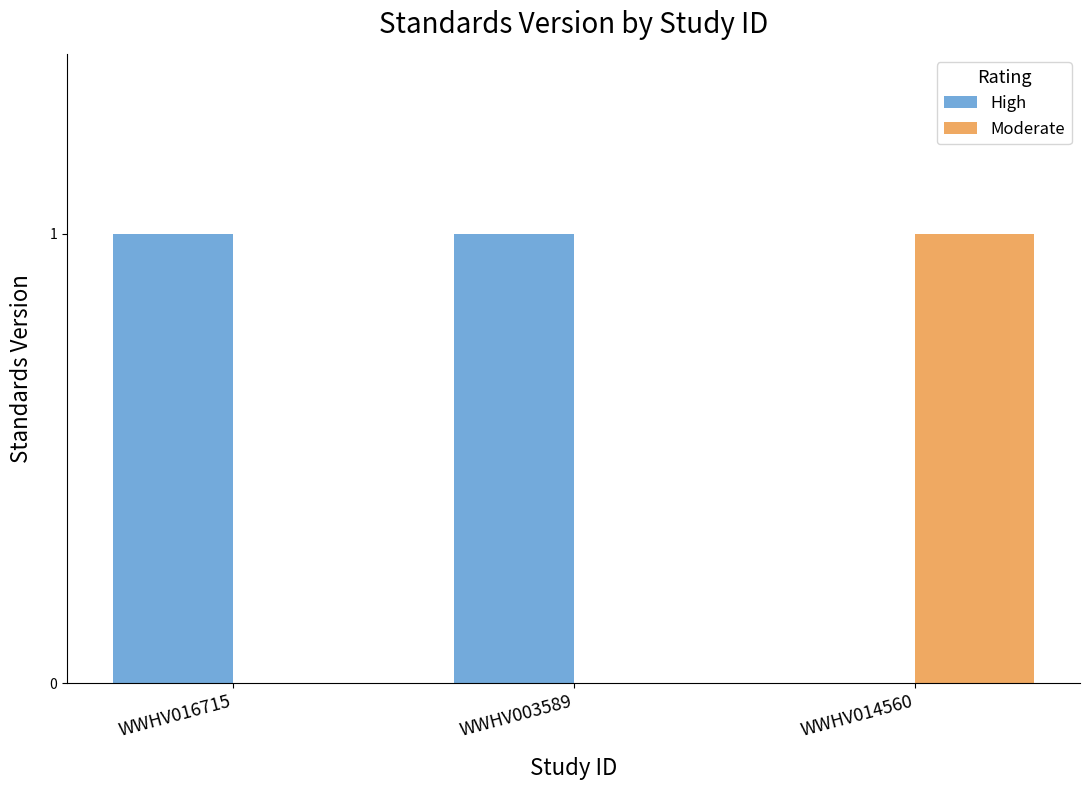

What is the total value across all series at WWHV016715?

1